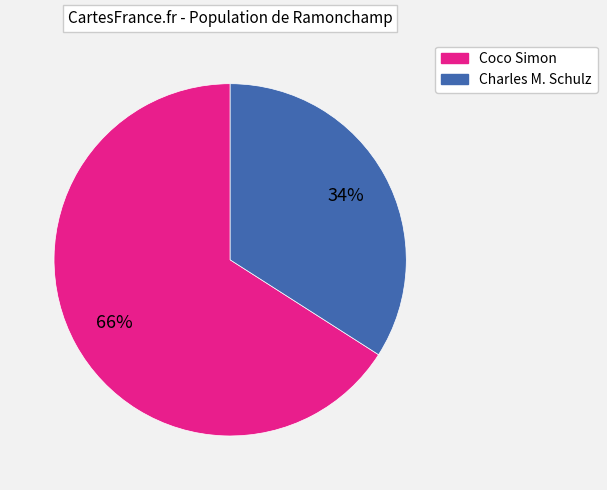

Is there a majority slice in this chart?

Yes